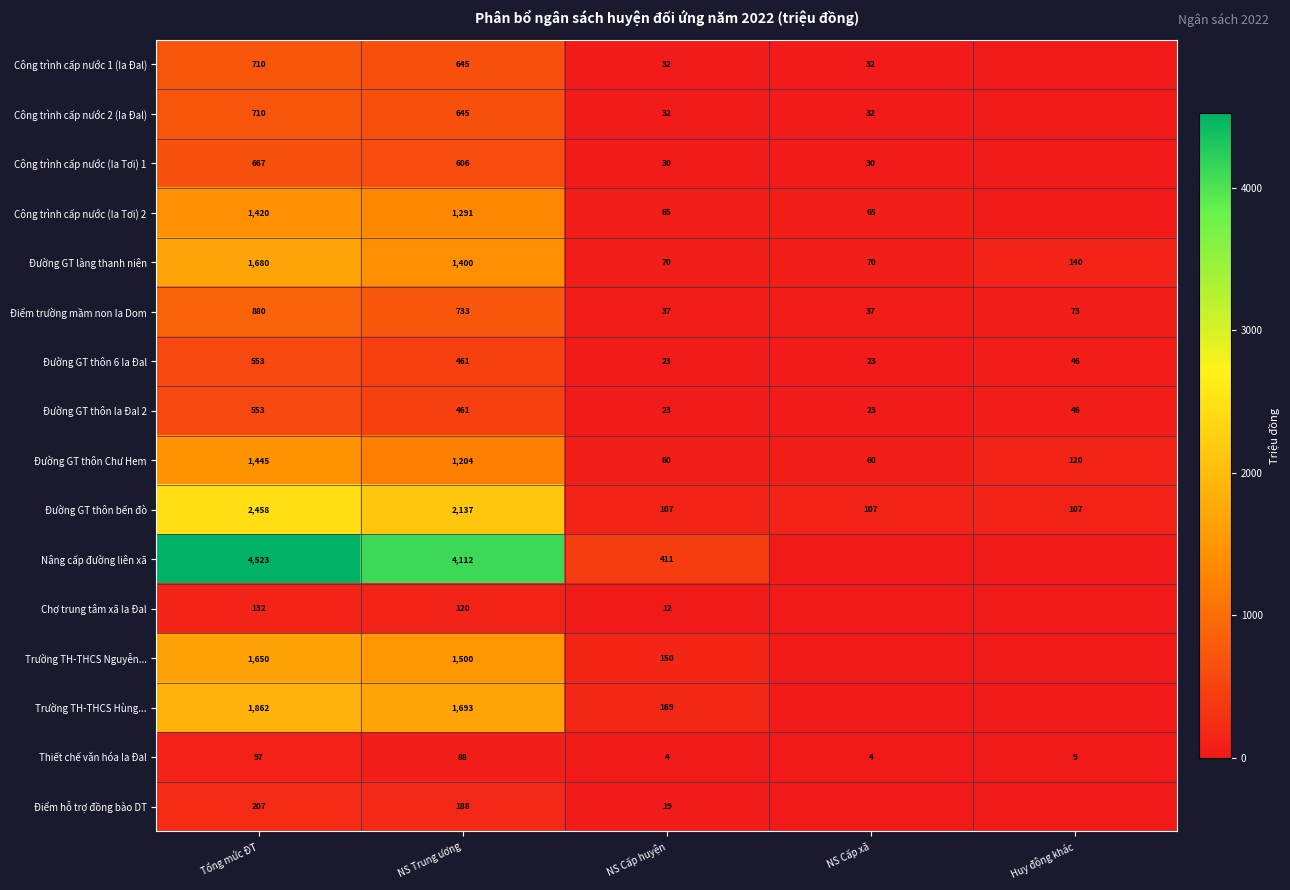

What is the difference between the Đường GT làng thanh niên values at NS Cấp huyện and Huy động khác?

70